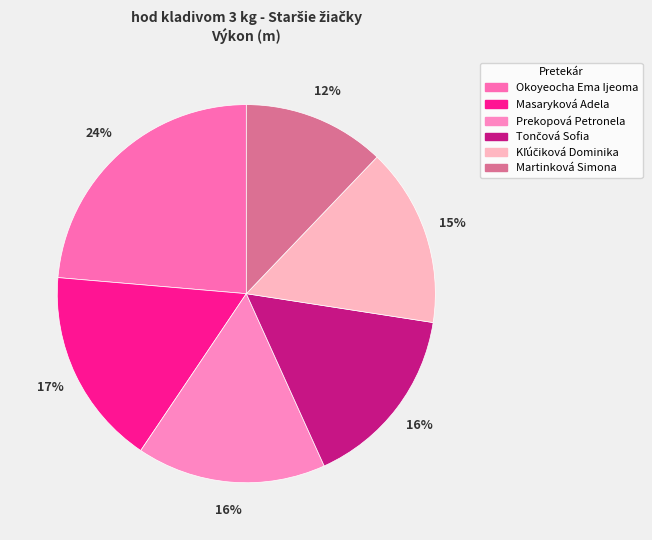

What is the change in value from Tončová Sofia to Martinková Simona?

-5.2